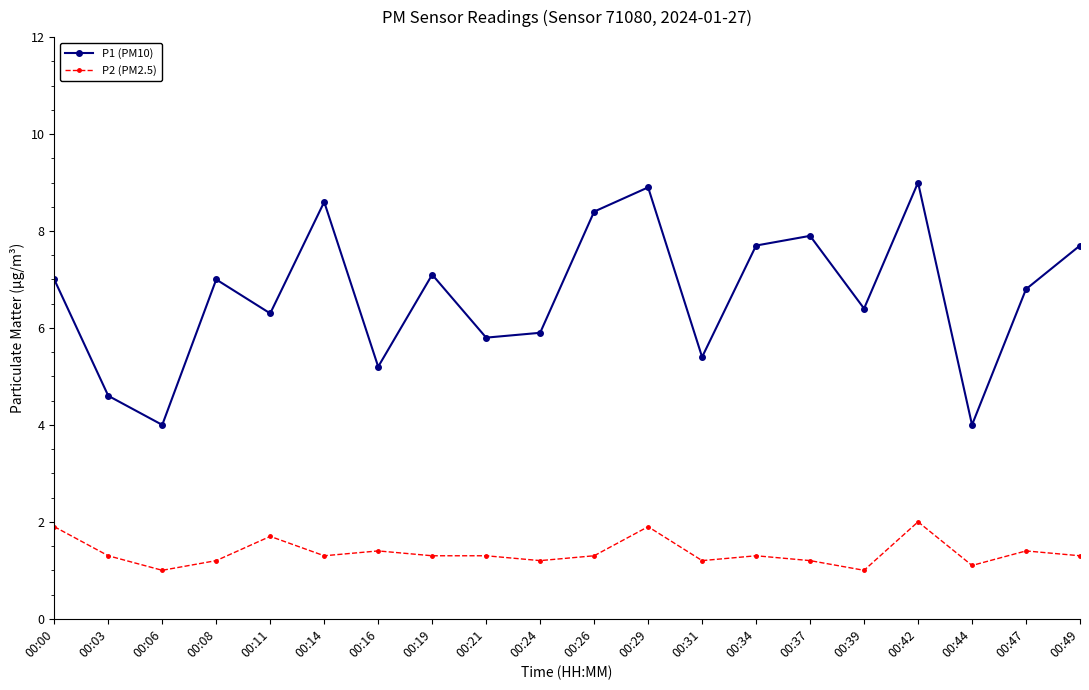

Count the number of data series in this chart.

2